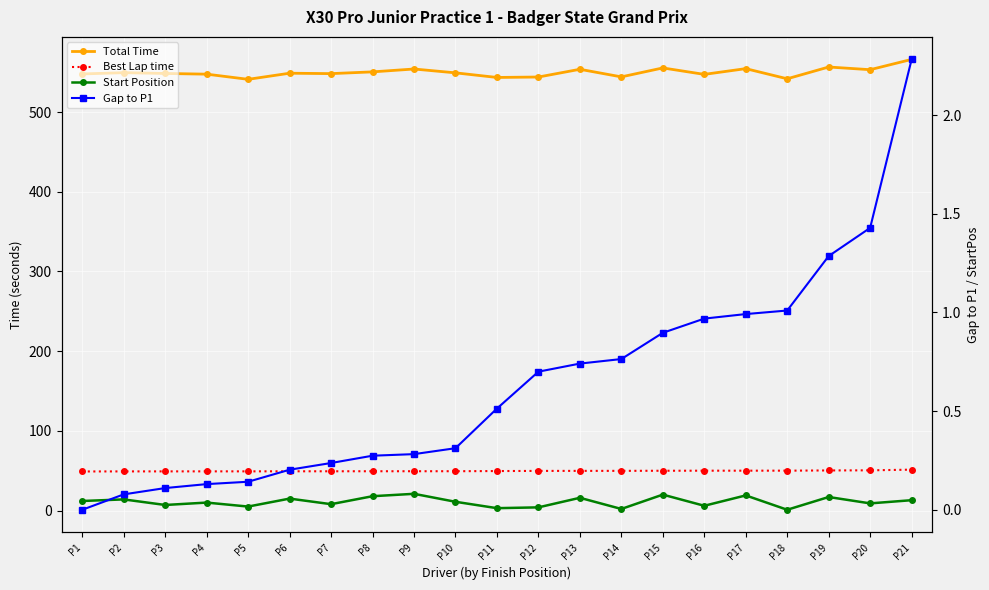

At which label does Start Position first exceed 11?

P1